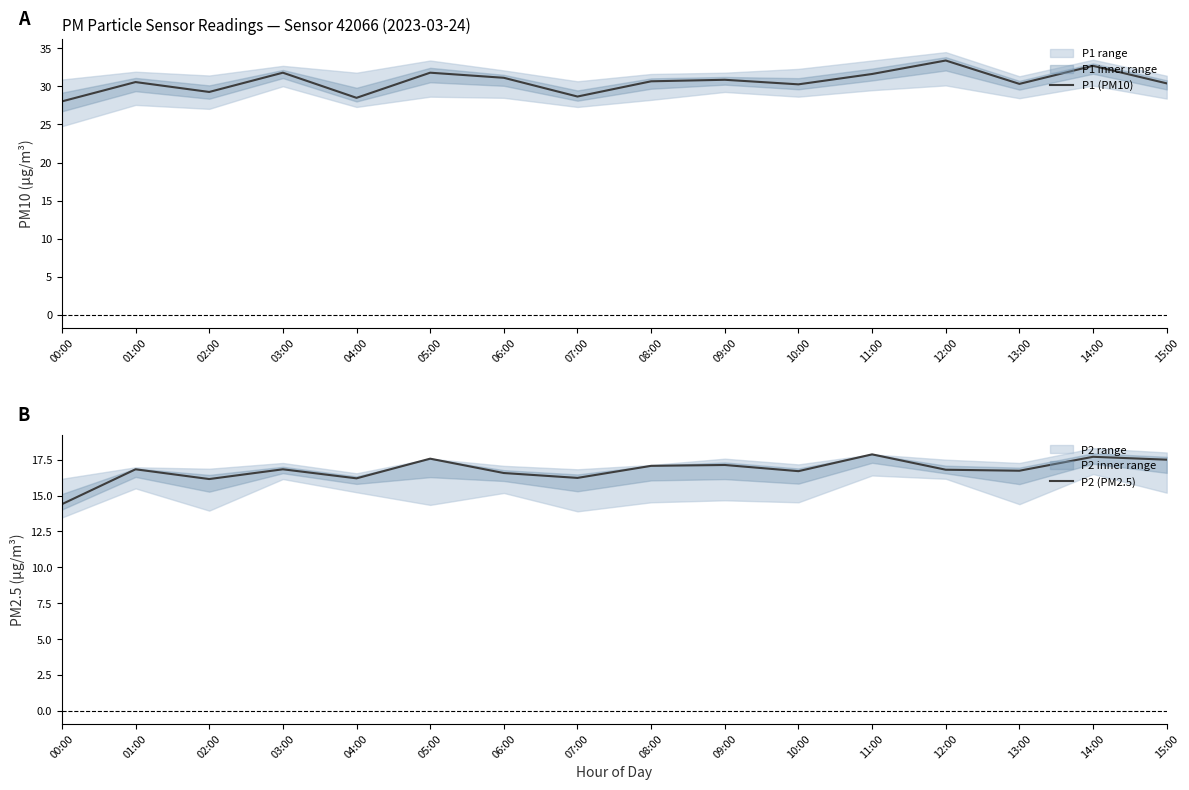

What is the difference between the second highest and minimum values in the P1 (PM10) series?

4.7